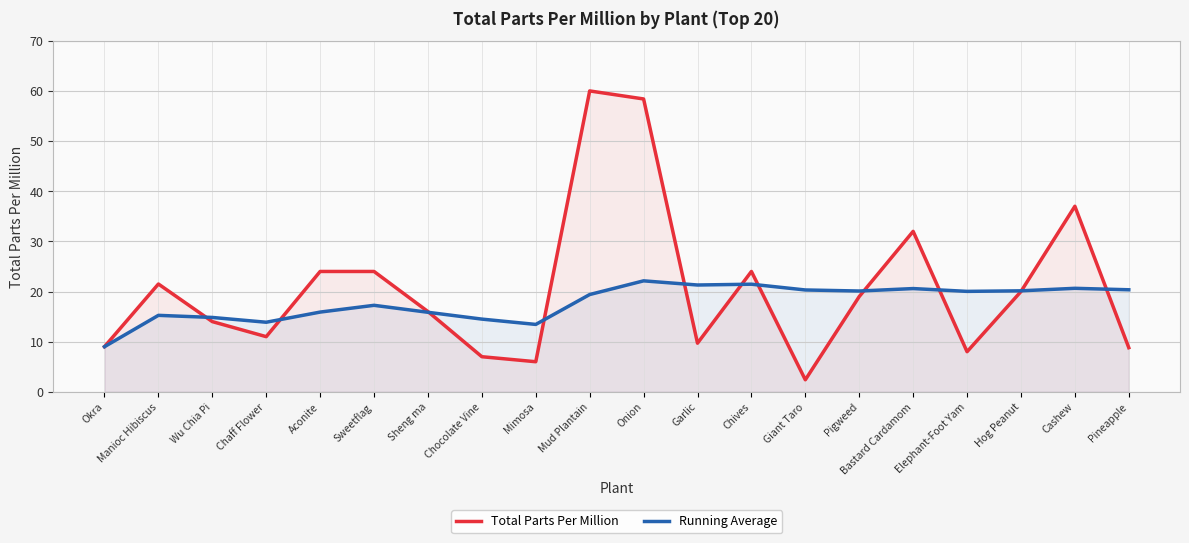

What is the label of the 15th point from the left?

Pigweed